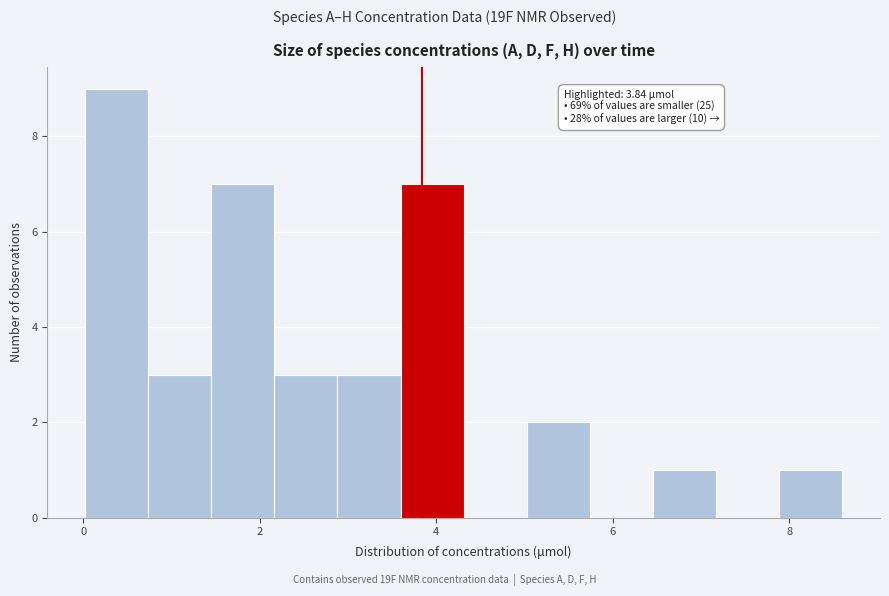

Around what value on the x-axis is the tallest bar? Give the approximate position of its centre, as read against the axis.

0.4